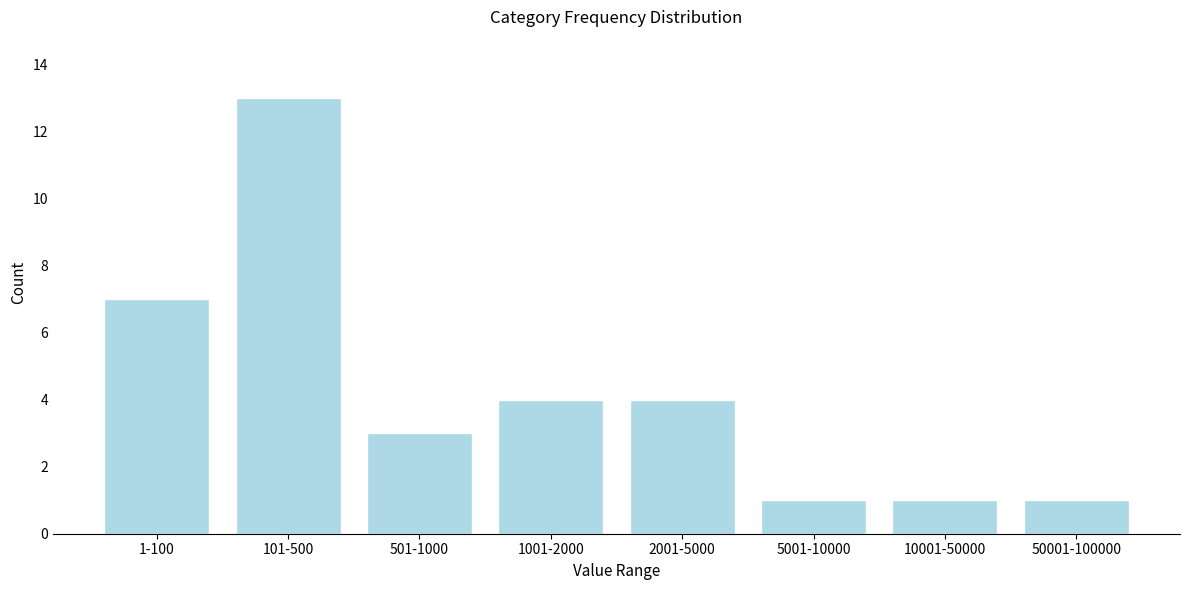

Reading right to left, transcribe all the data shown in this chart.

50001-100000=1	10001-50000=1	5001-10000=1	2001-5000=4	1001-2000=4	501-1000=3	101-500=13	1-100=7